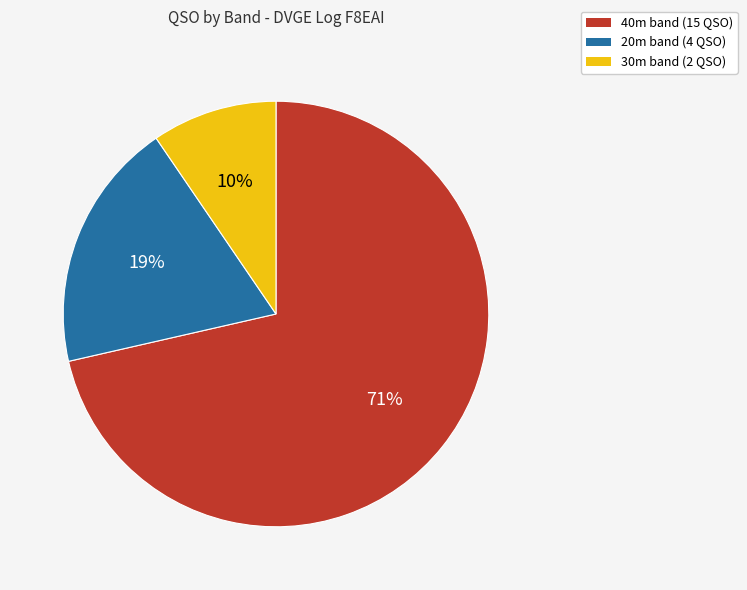

To the nearest percent, what is the average slice percentage?

33%